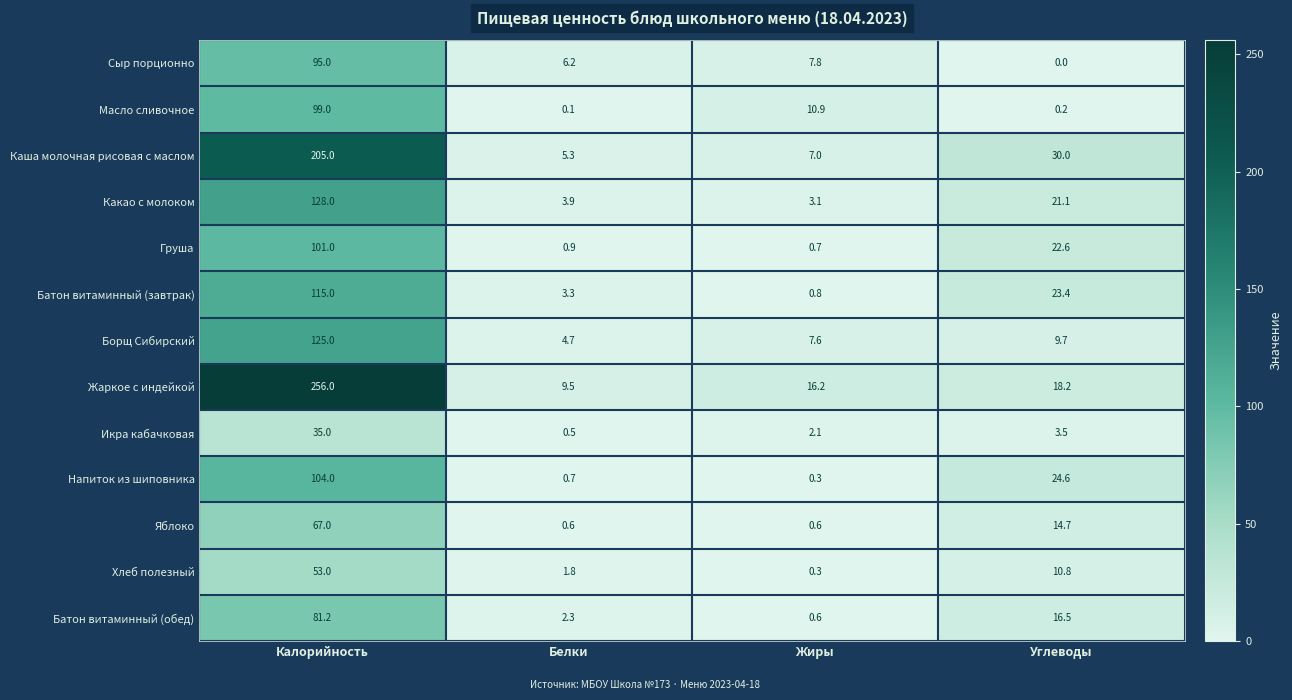

How many values in the Какао с молоком series exceed 21?

2